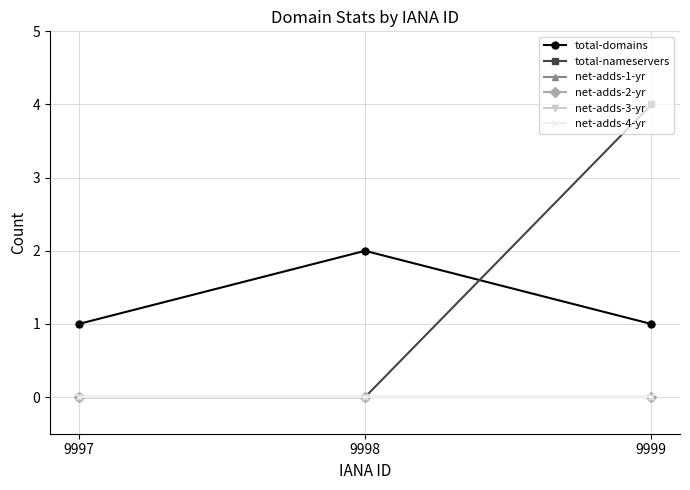

What is the difference between the total-domains values at 9997 and 9998?

1